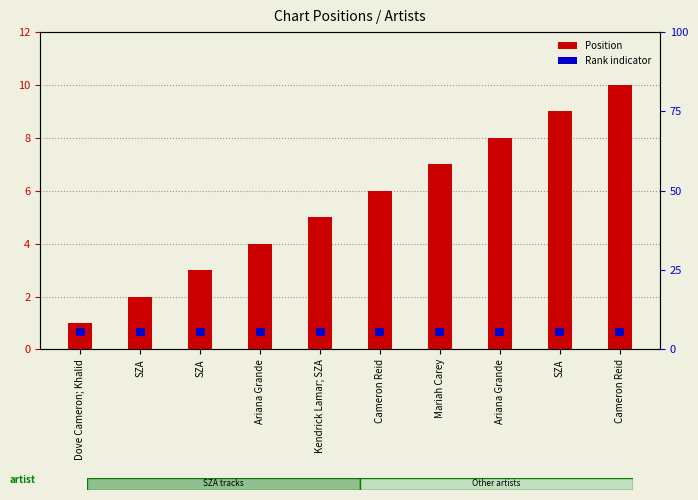

Reading left to right, transcribe all the data shown in this chart.

1	2	3	4	5	6	7	8	9	10